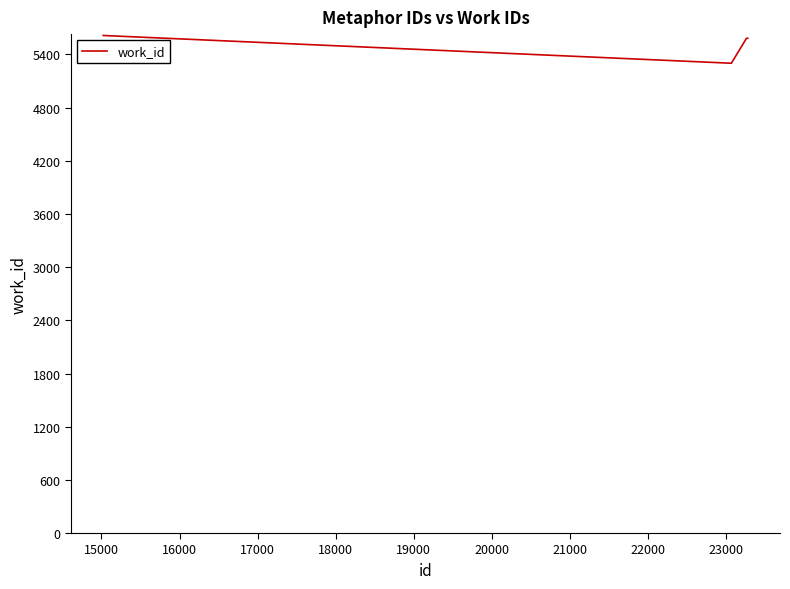

What is the greatest value displayed?

5614